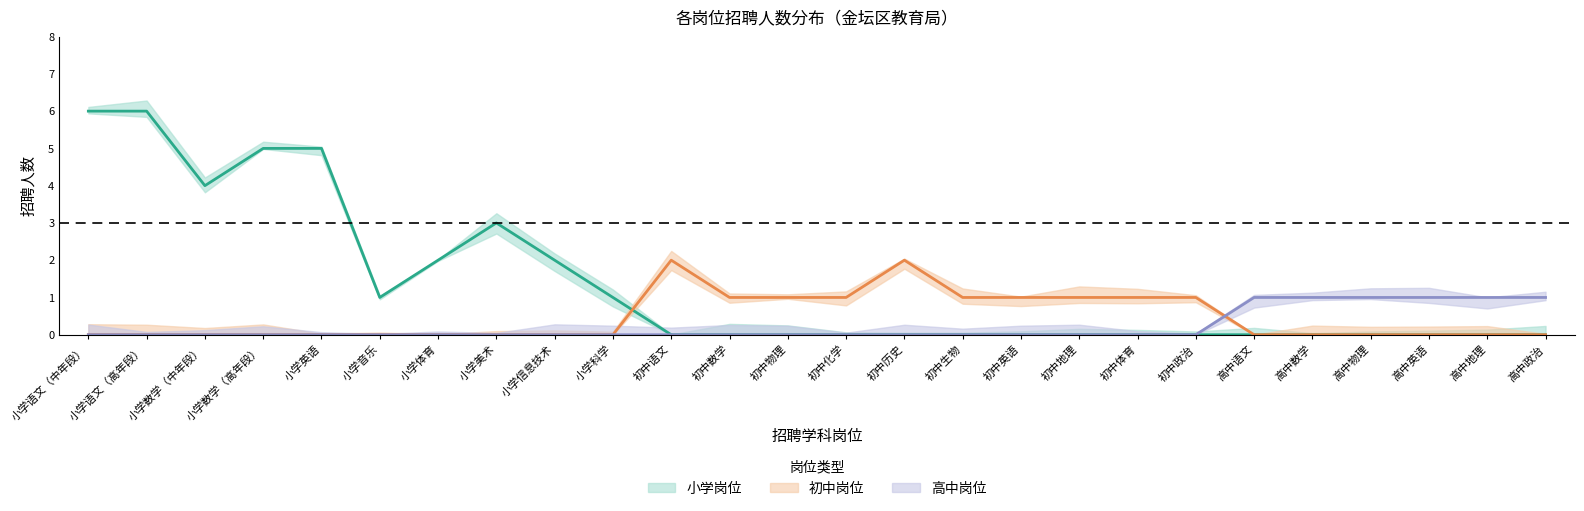

Which series has the largest total across all categories?

小学岗位